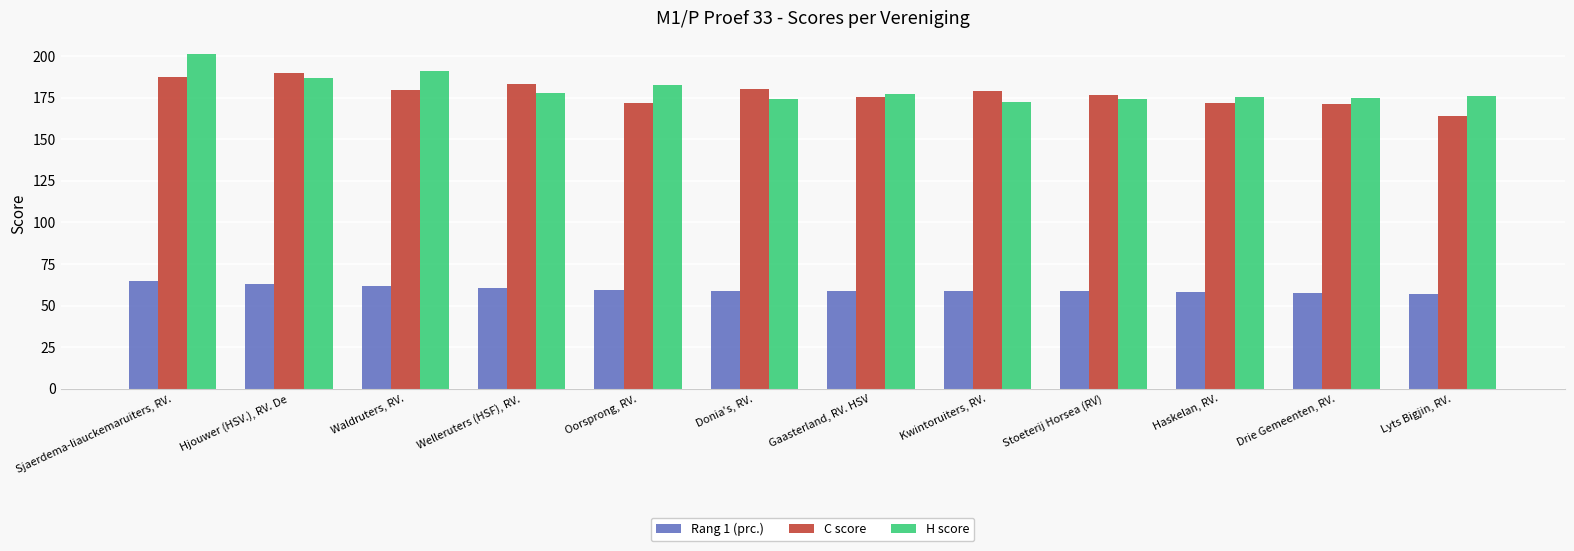

What is the label of the 5th bar from the left?

Oorsprong, RV.